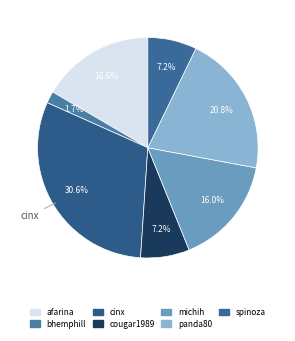

How many slices are in this pie chart?

7